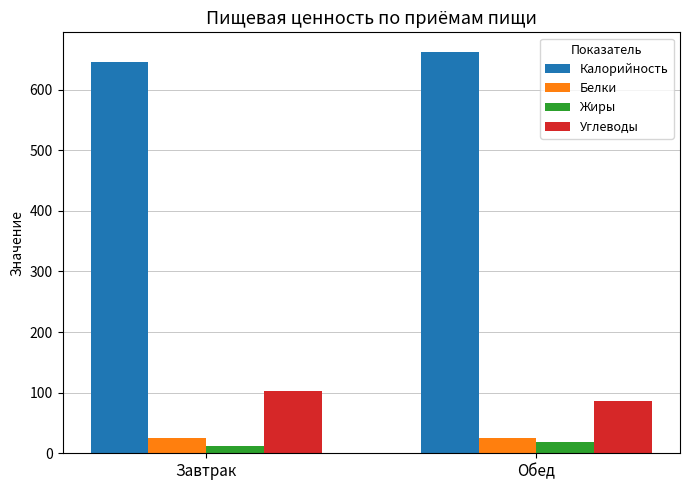

At which category does the chart reach its minimum across all series?

Завтрак